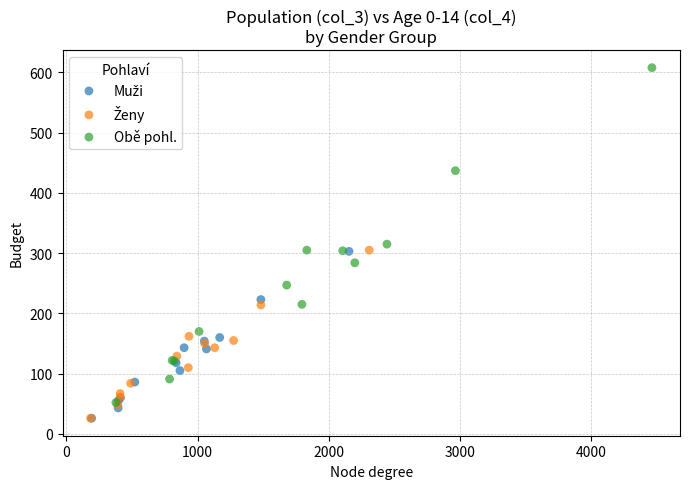

Which series contains the highest Y value?

Obě pohl.